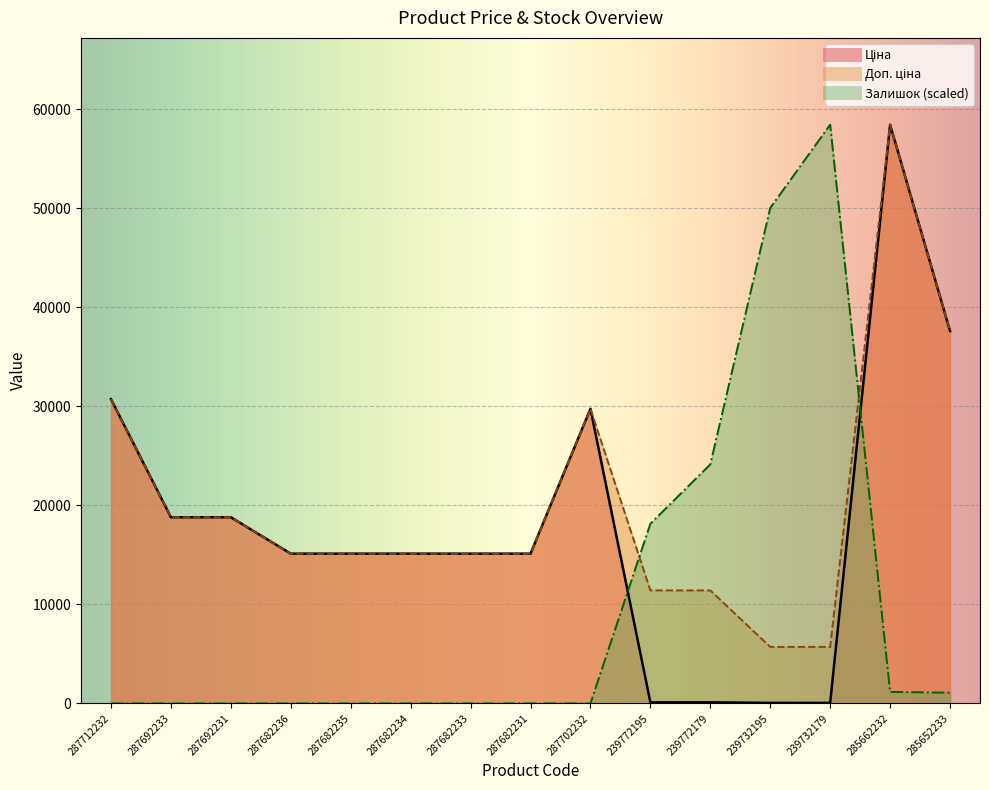

Which series ends up on top after the final intersection of Залишок and Доп. ціна?

Доп. ціна